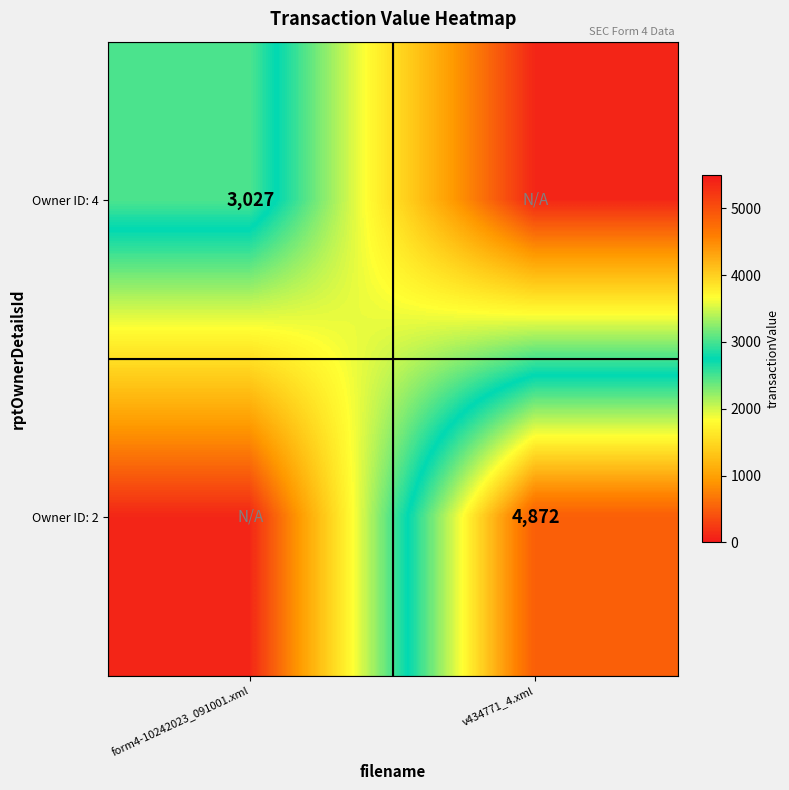

The value of Owner ID: 2 at v434771_4.xml is 4872. True or false?

True